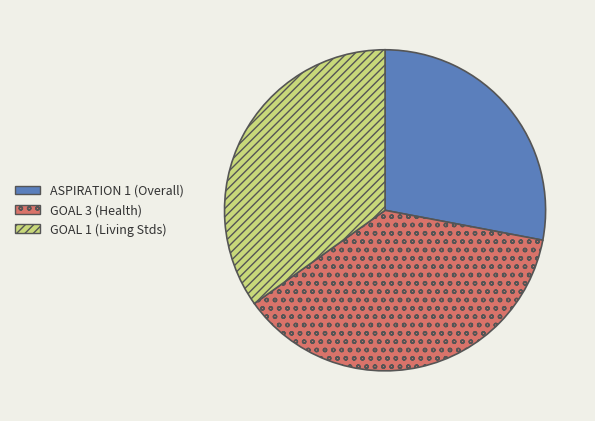

Is there any slice that represents more than half of the pie?

No